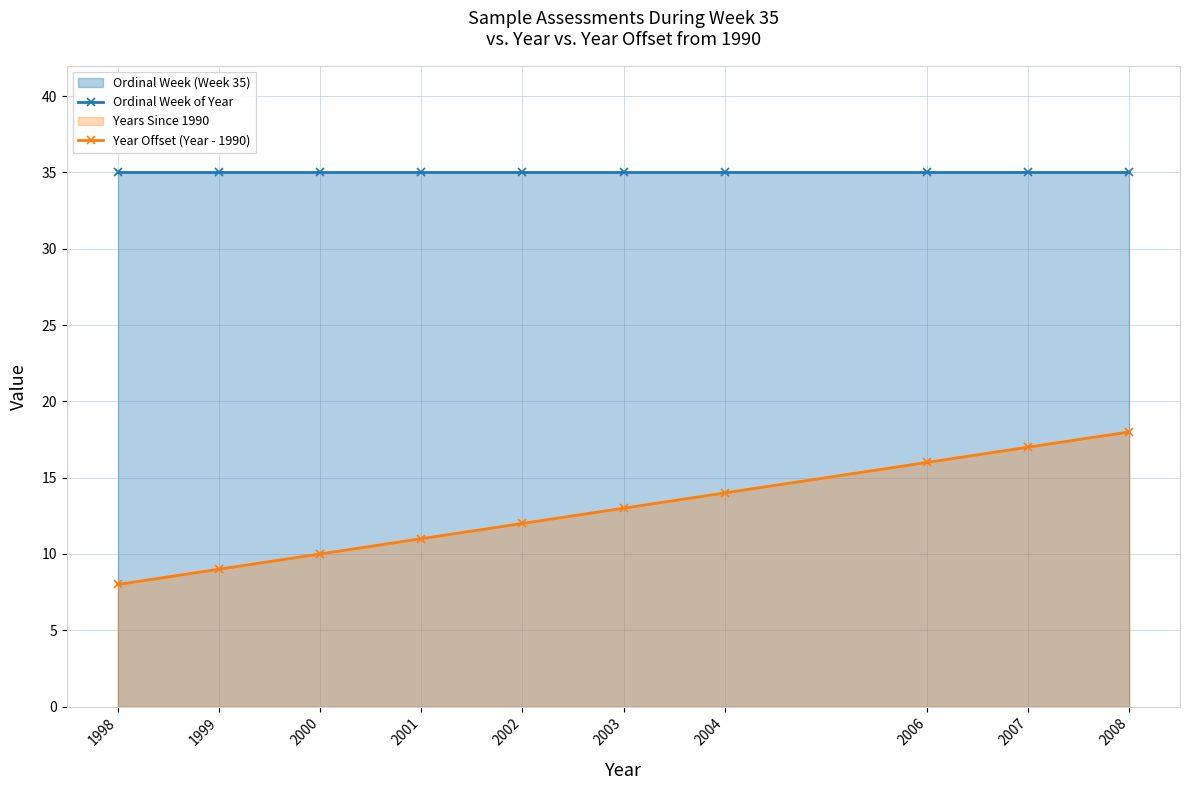

Reading left to right, list all the values displayed in this chart.

Ordinal Week of Year: 1998=35	1999=35	2000=35	2001=35	2002=35	2003=35	2004=35	2006=35	2007=35	2008=35
Year Offset (Year - 1990): 1998=8	1999=9	2000=10	2001=11	2002=12	2003=13	2004=14	2006=16	2007=17	2008=18